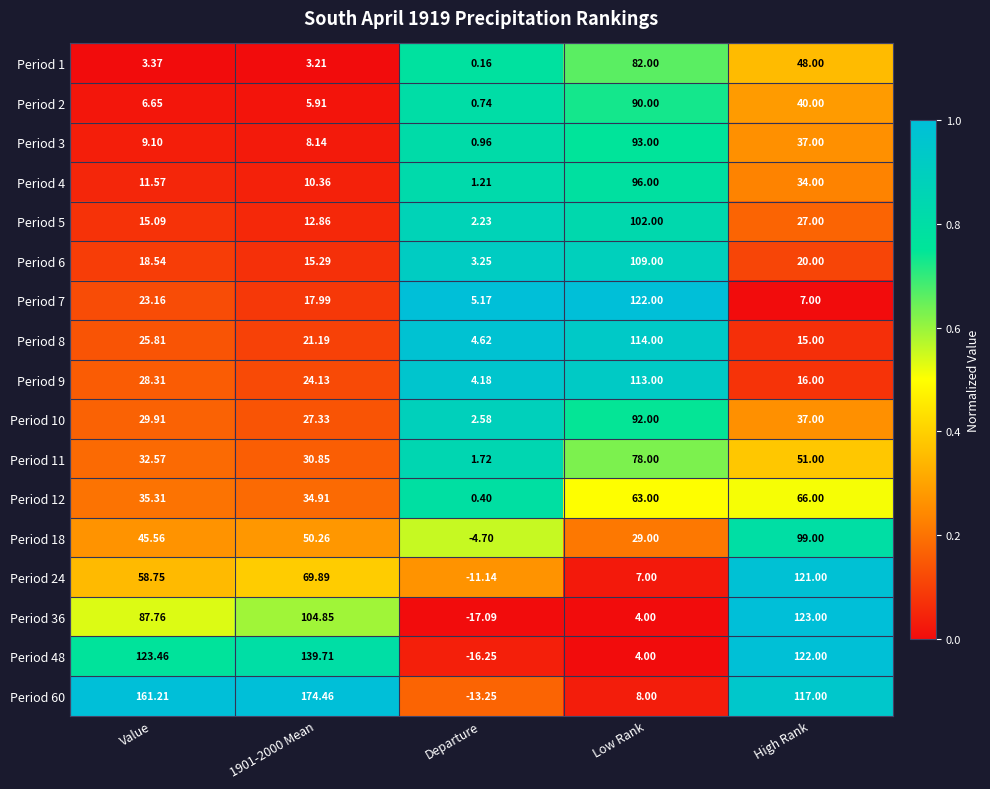

At which label does Period 5 first exceed 15?

Value